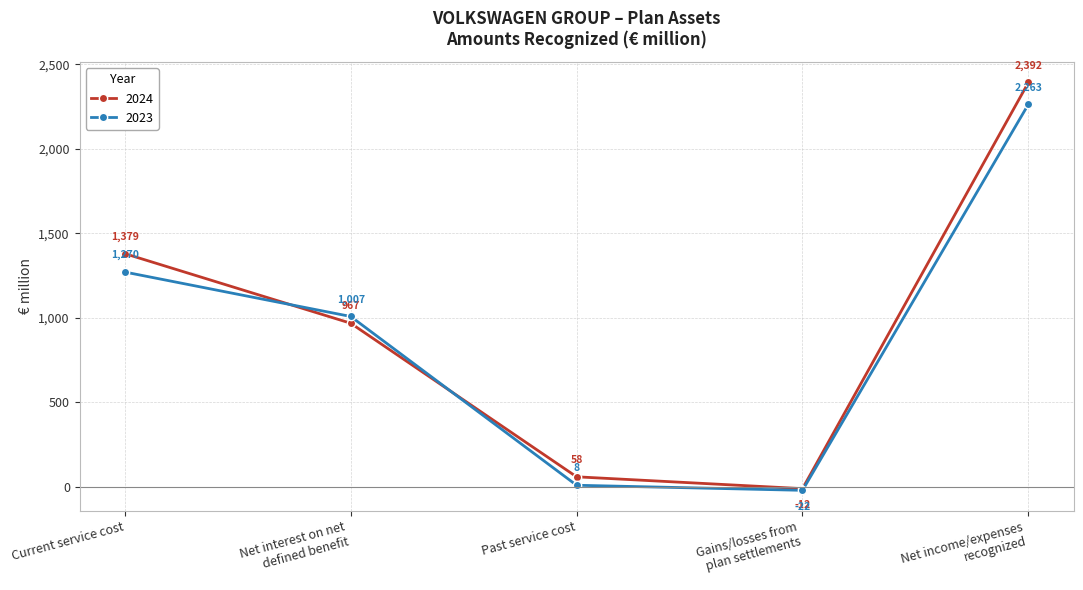

True or false: 2024 has a value of 58 at Past service cost.

True